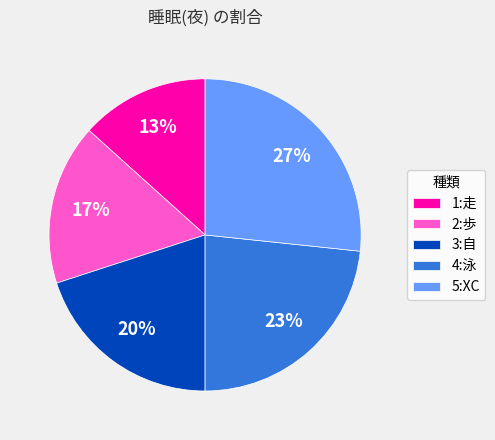

Rank the categories by value from highest to lowest.

5:XC, 4:泳, 3:自, 2:歩, 1:走